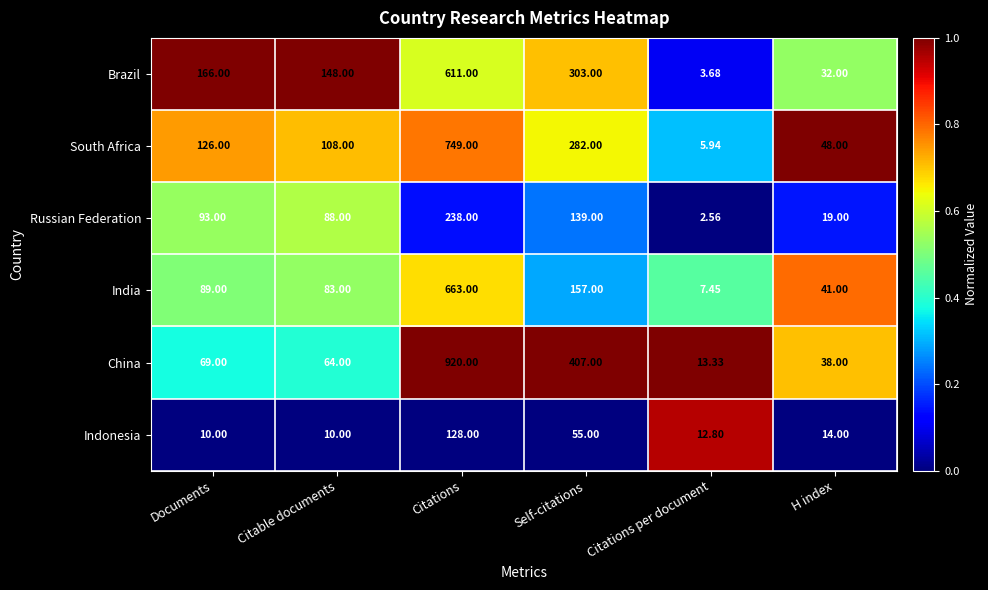

Which series has the widest spread of values?

China